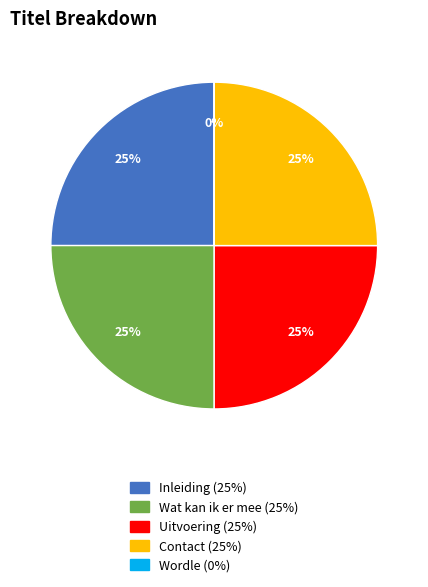

Does Wat kan ik er mee represent more than half of the total?

No